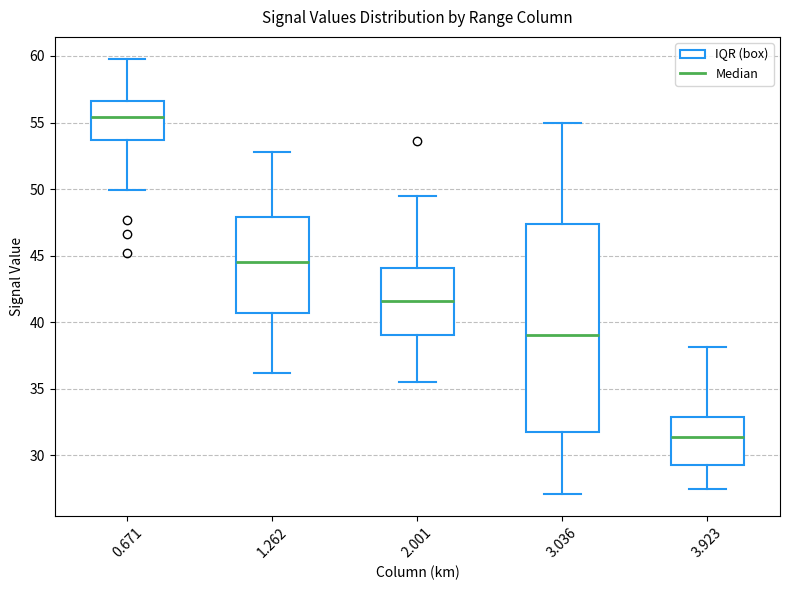

Reading left to right, read every box against the y-axis: the position of its median line, the range the box covers, and the ends of its whiskers. The values are not printed on the chart, so give them approximately, as read against the axis.

0.671: median 55.5, box 53.5 to 56.5, whiskers 50.0 to 60.0
1.262: median 44.5, box 40.5 to 48.0, whiskers 36.0 to 53.0
2.001: median 41.5, box 39.0 to 44.0, whiskers 35.5 to 49.5
3.036: median 39.0, box 32.0 to 47.5, whiskers 27.0 to 55.0
3.923: median 31.5, box 29.5 to 33.0, whiskers 27.5 to 38.0